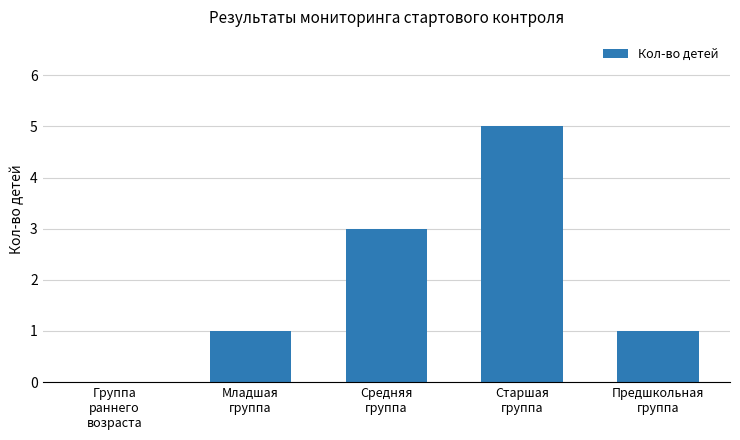

What is the sum of all values?

10